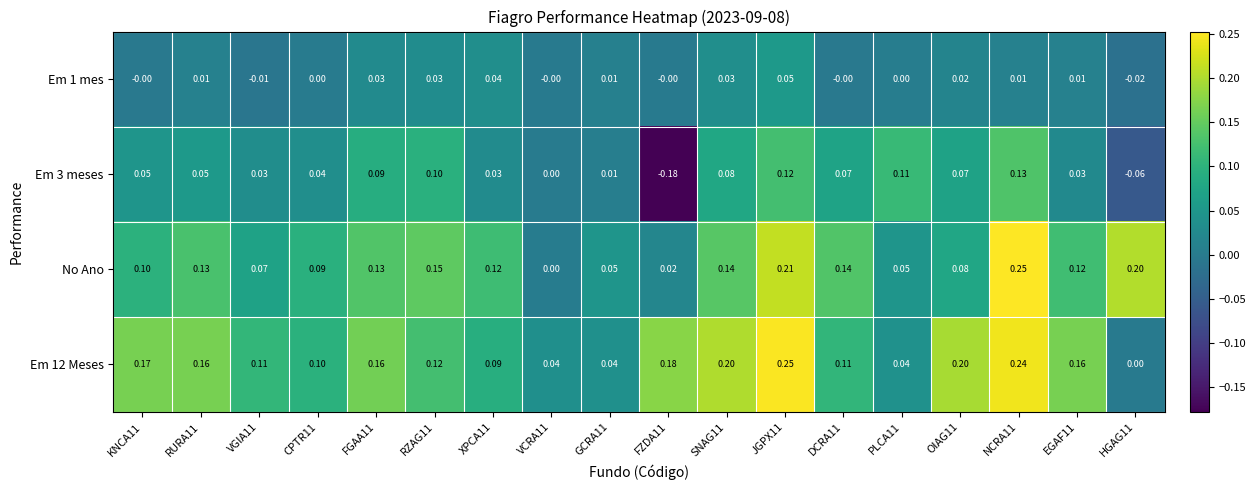

Between KNCA11 and RURA11, which series saw the biggest shift?

No Ano